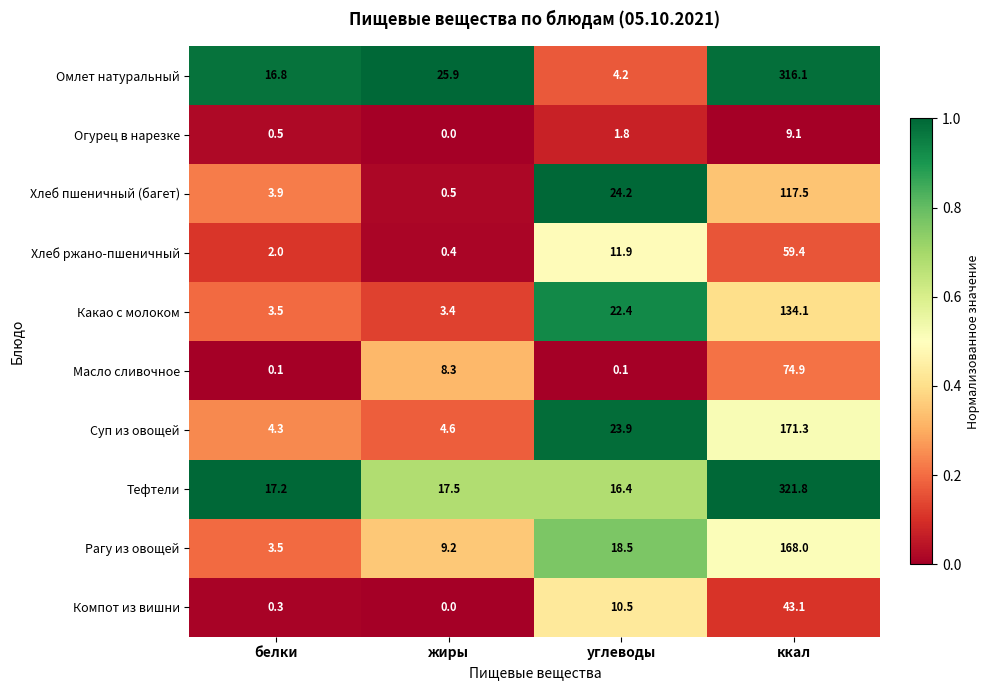

At which label does Хлеб ржано-пшеничный reach its minimum?

жиры